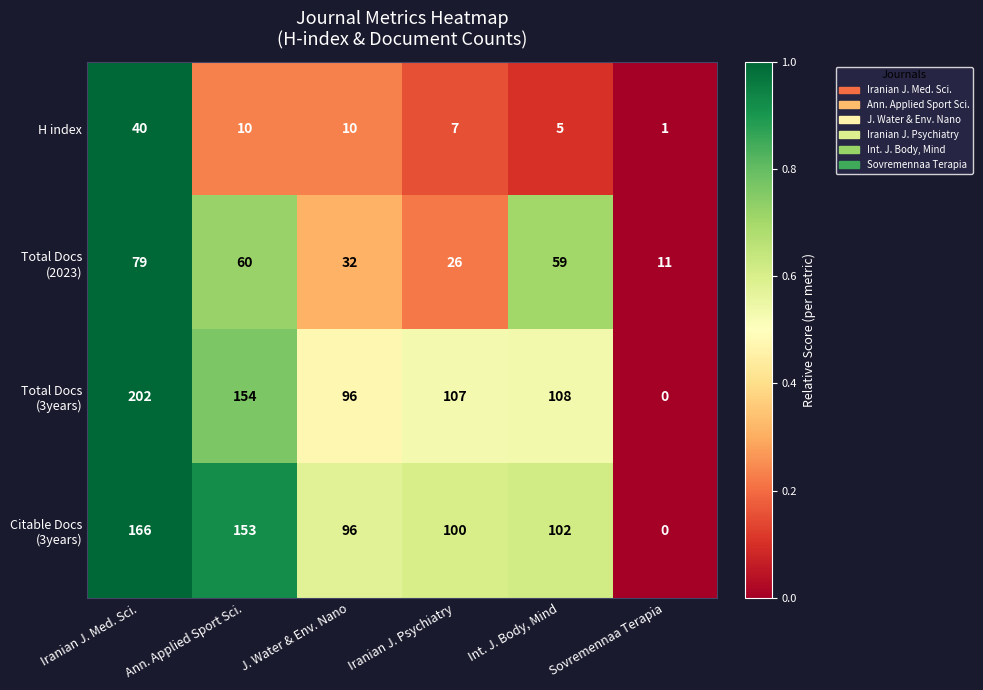

Which category has the lowest value across all series?

Sovremennaa Terapia